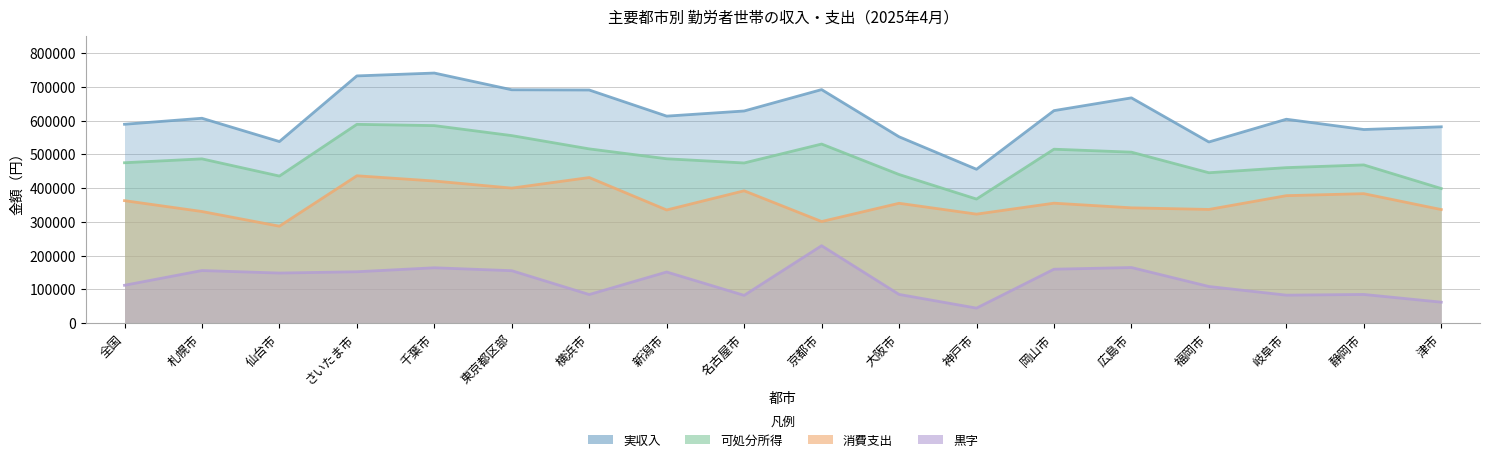

Which series has the widest spread of values?

実収入